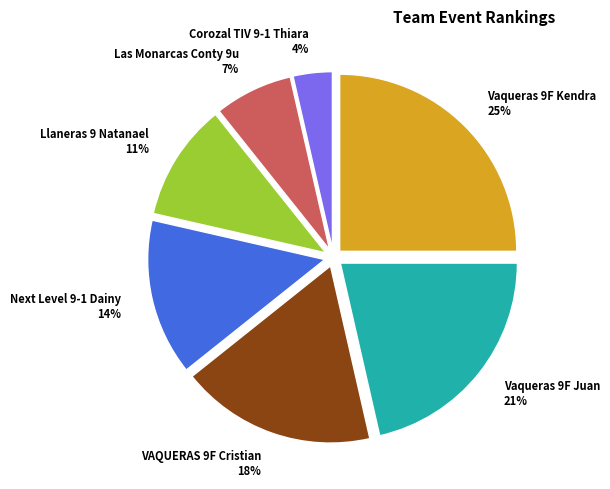

What is the smallest slice in the pie chart?

Corozal TIV 9-1 Thiara